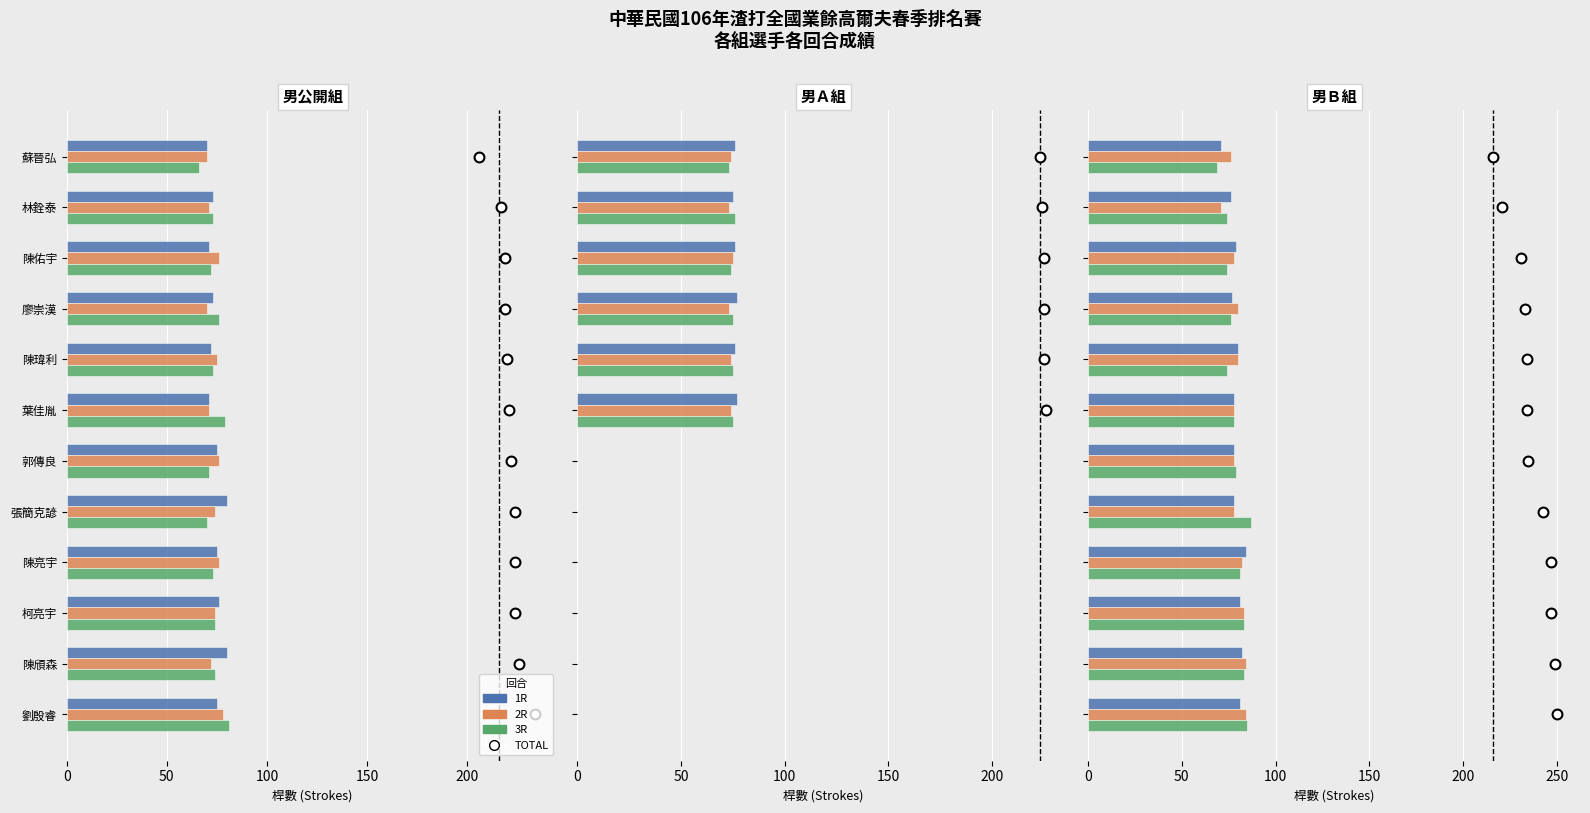

Is the value of 1R at 200 greater than the value of TOTAL at 10?

Yes